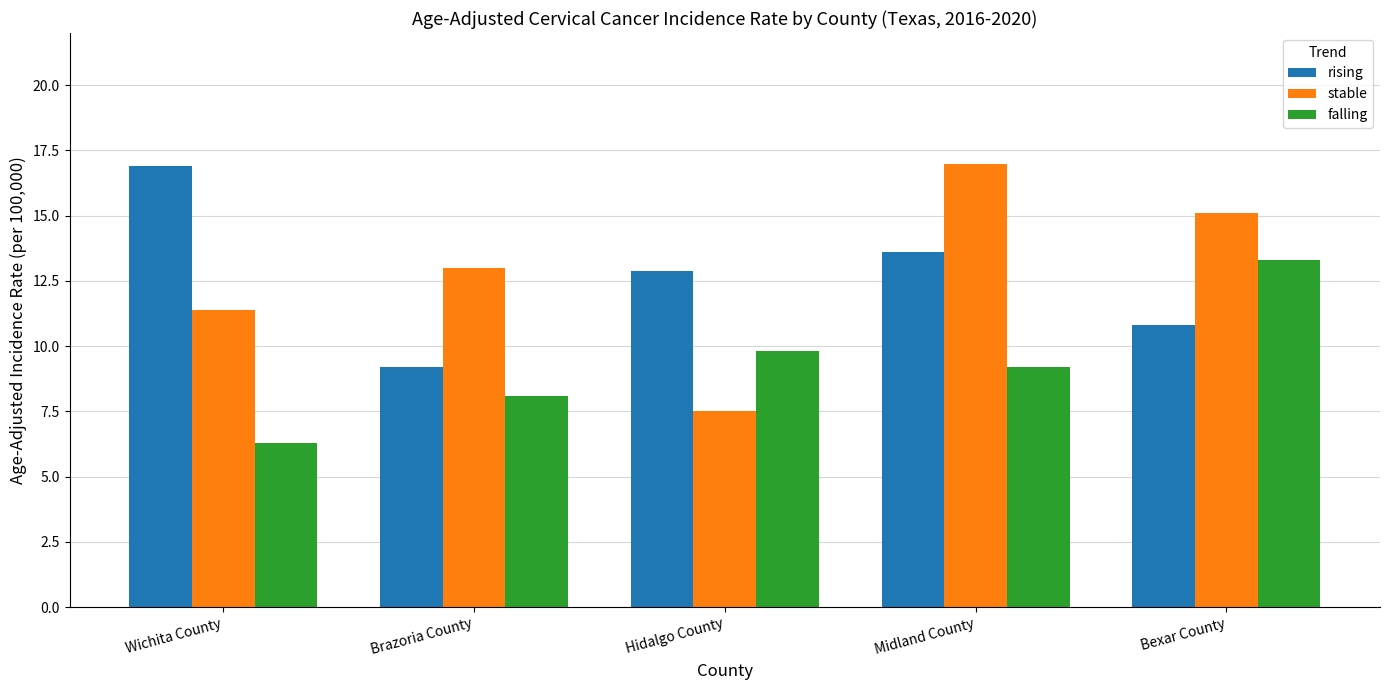

True or false: stable has a value of 5.2 at Hidalgo County.

False